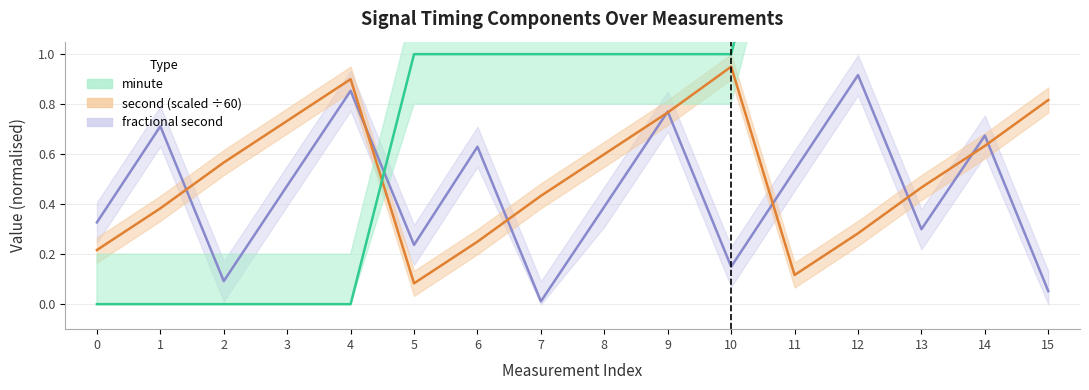

What is the difference between the second highest and minimum values in the minute series?

2.0